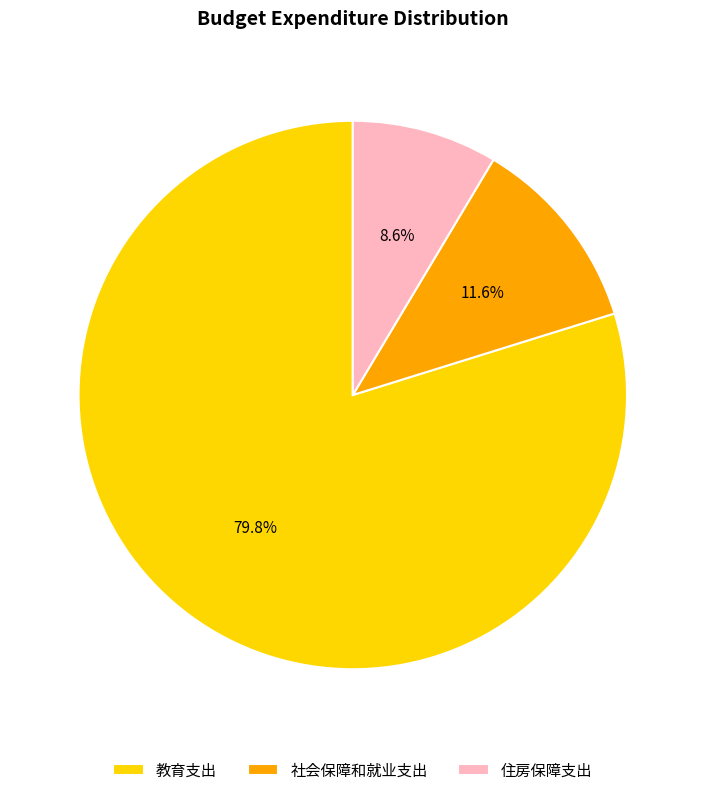

What is the ratio of the value at 教育支出 to the value at 社会保障和就业支出?

6.9